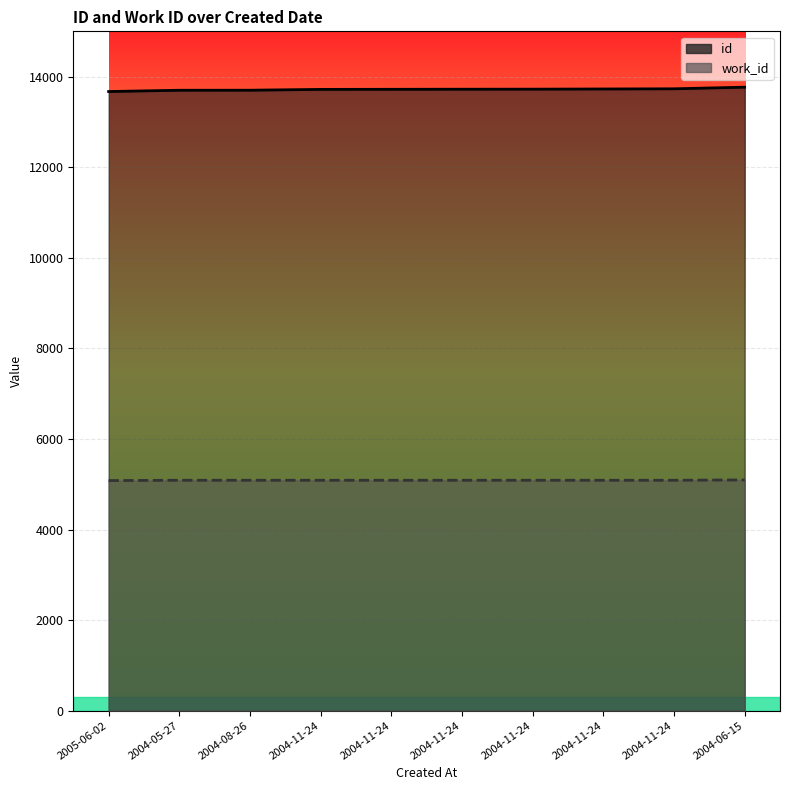

What is the label of the 4th point from the left?

2004-11-24